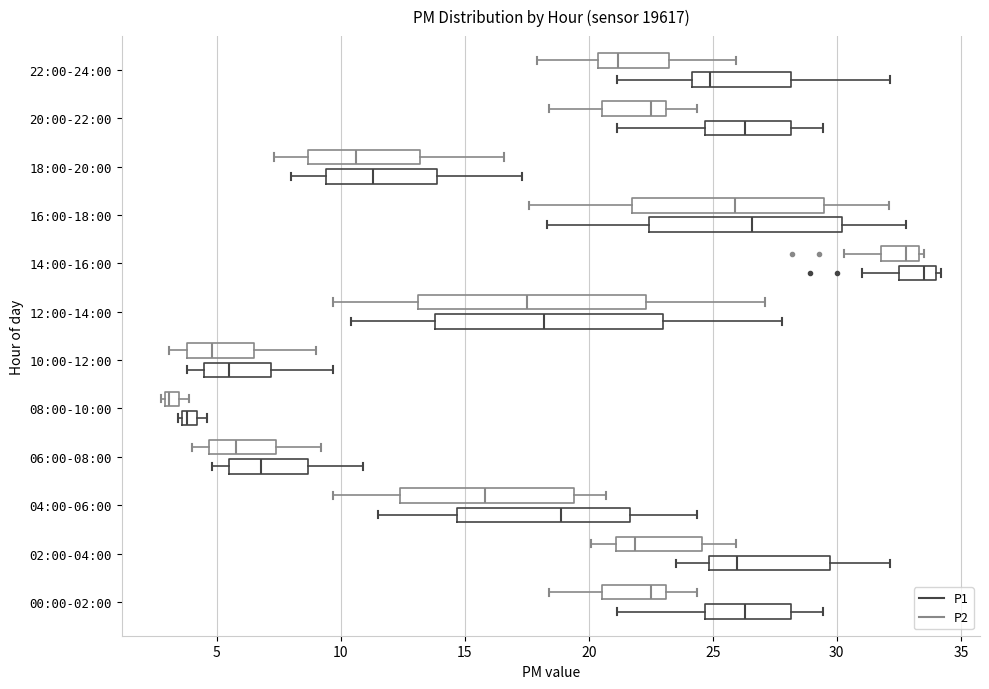

Where is the left edge of the box for 00:00-02:00 (P1) on the x-axis? The values are not printed on the chart, so give them approximately, as read against the axis.

24.5